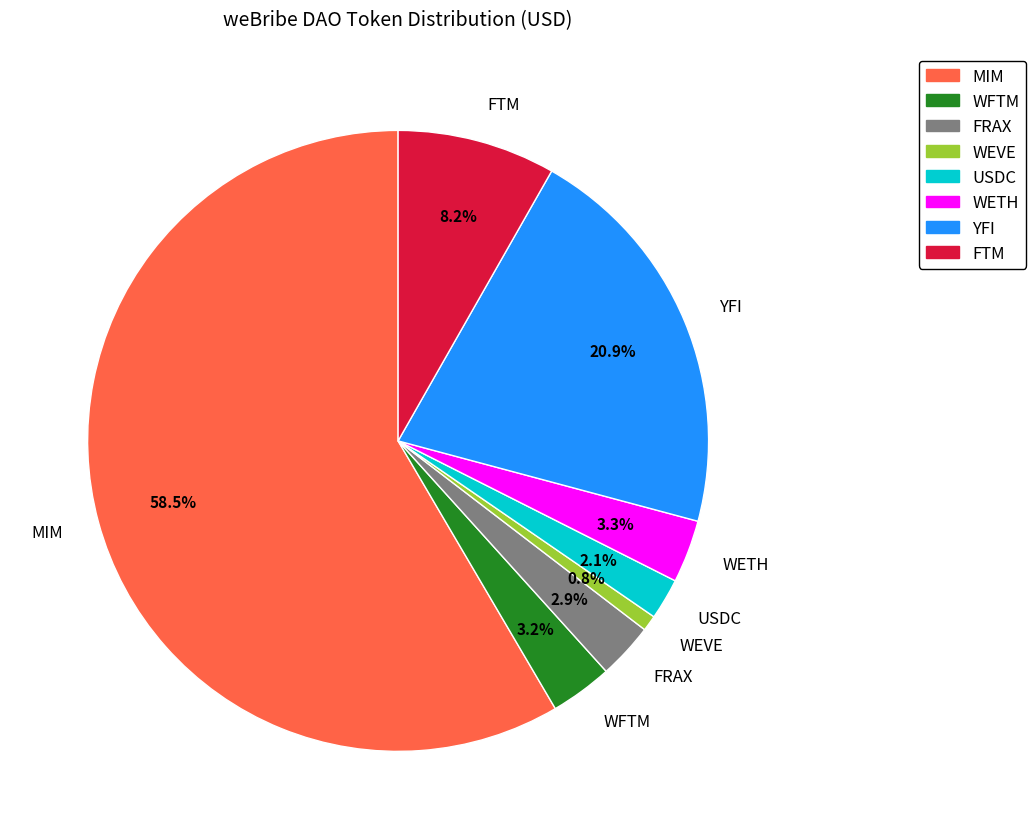

How many segments does this pie chart have?

8